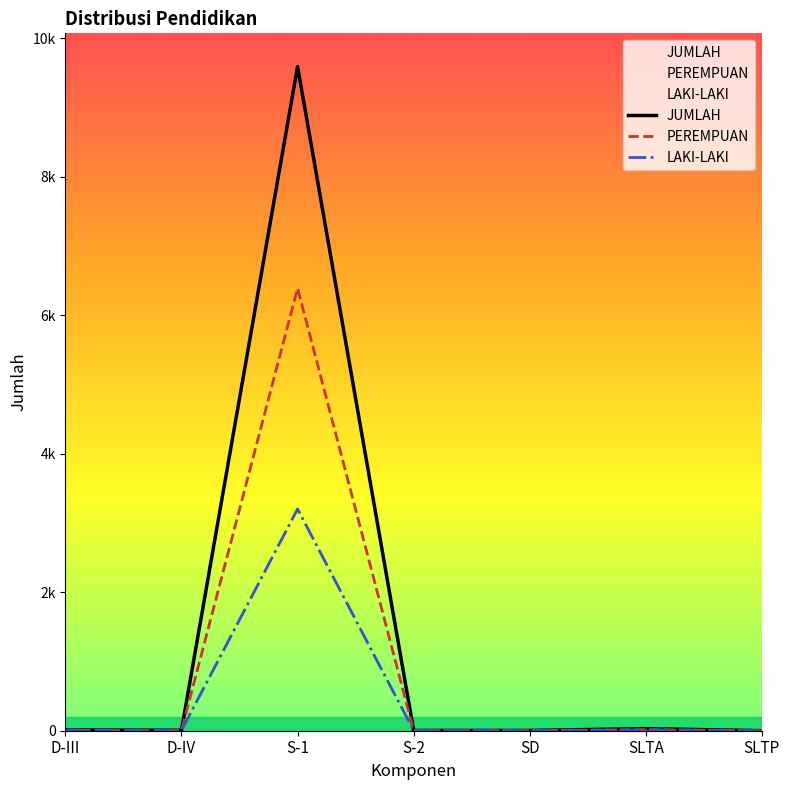

Reading left to right, extract all data points from this chart.

JUMLAH: D-III=11	D-IV=7	S-1=9589	S-2=4	SD=4	SLTA=30	SLTP=1
PEREMPUAN: D-III=4	D-IV=4	S-1=6388	S-2=2	SD=2	SLTA=17	SLTP=0
LAKI-LAKI: D-III=7	D-IV=3	S-1=3201	S-2=2	SD=2	SLTA=13	SLTP=1